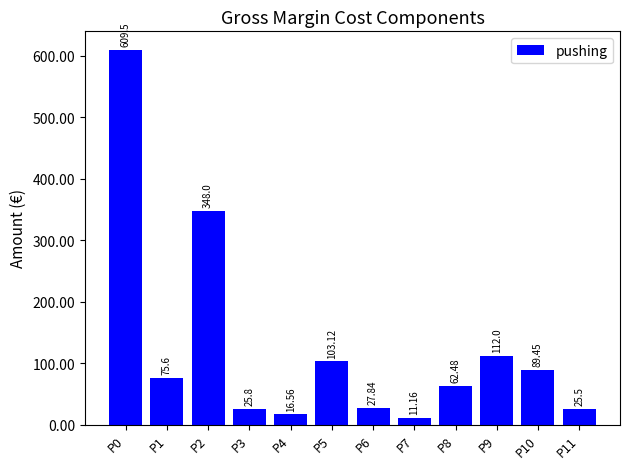

Which has a higher value, P10 or P4?

P10